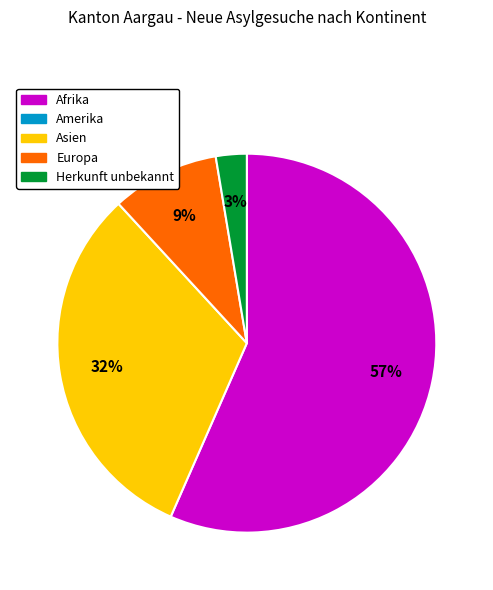

Does any single category account for the majority?

Yes